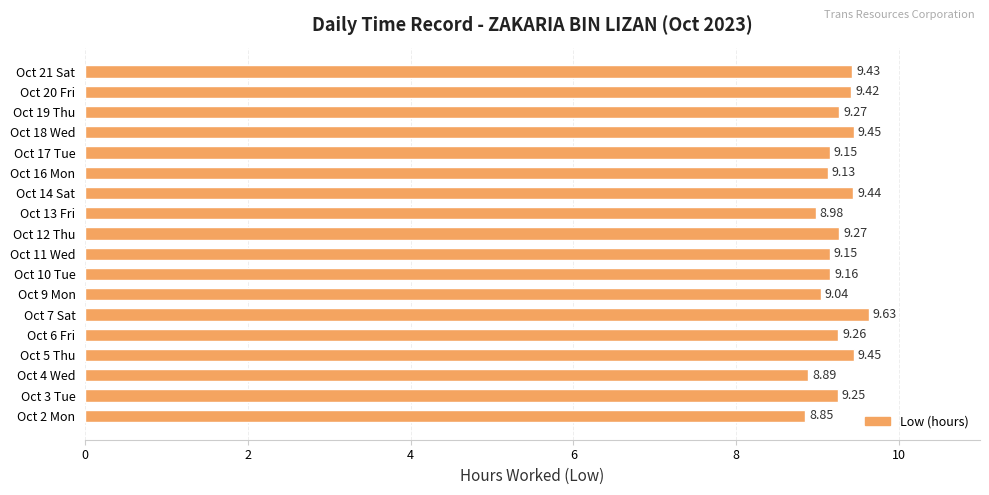

How many data points are less than 9?

3